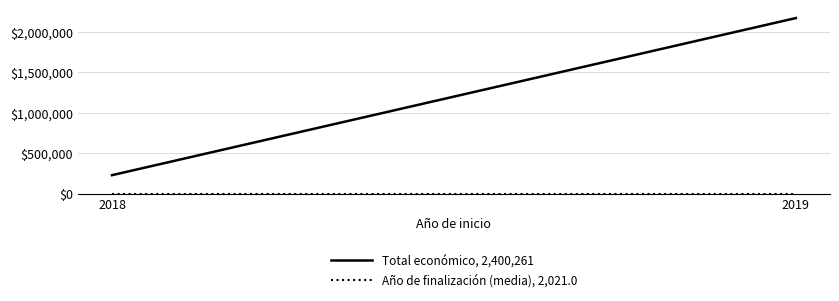

Which series has the widest spread of values?

Total económico, 2,400,261